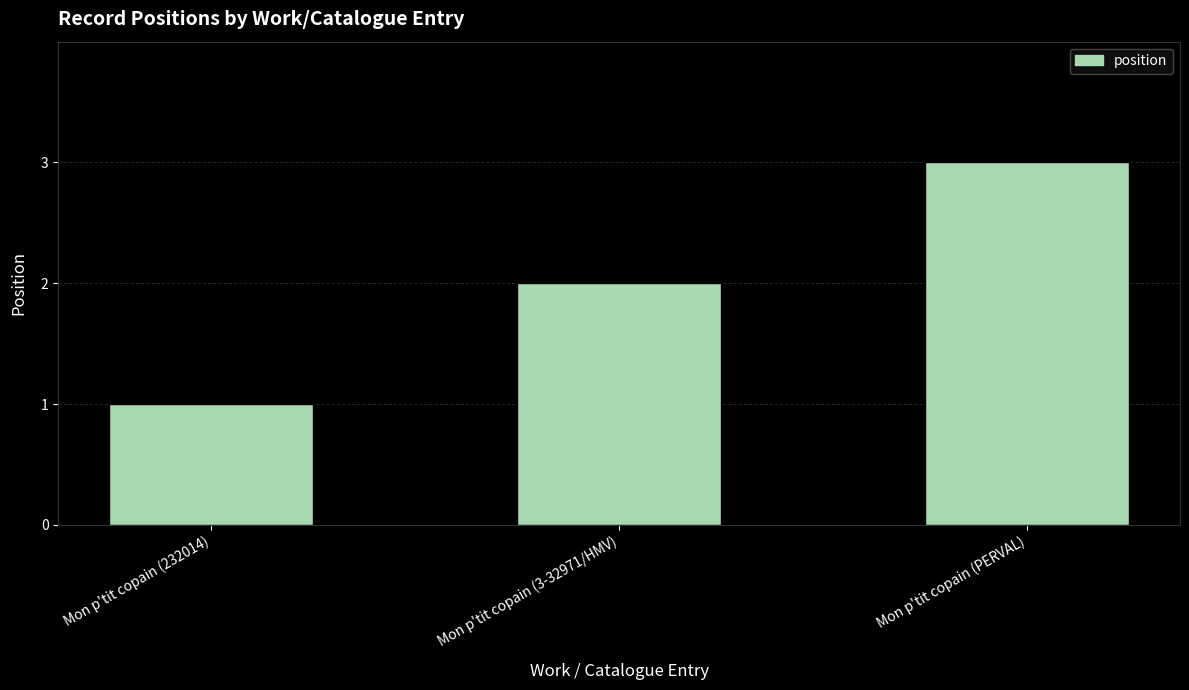

What is the label of the 1st bar from the left?

Mon p'tit copain (232014)